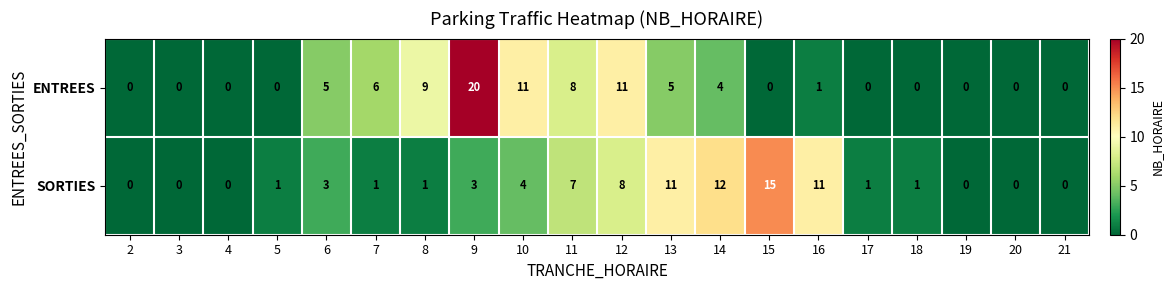

What is the sum of the ENTREES values at 2 and 14?

4